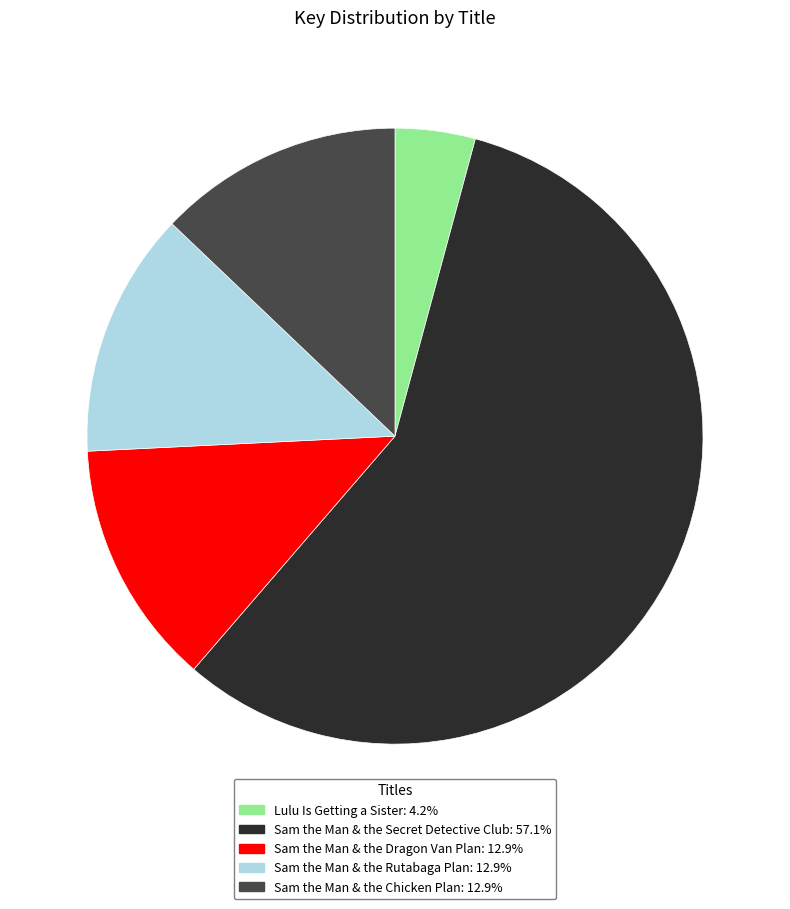

Approximately how many times larger is the value at Sam the Man & the Dragon Van Plan: 12.9% compared to Sam the Man & the Chicken Plan: 12.9%?

1.0